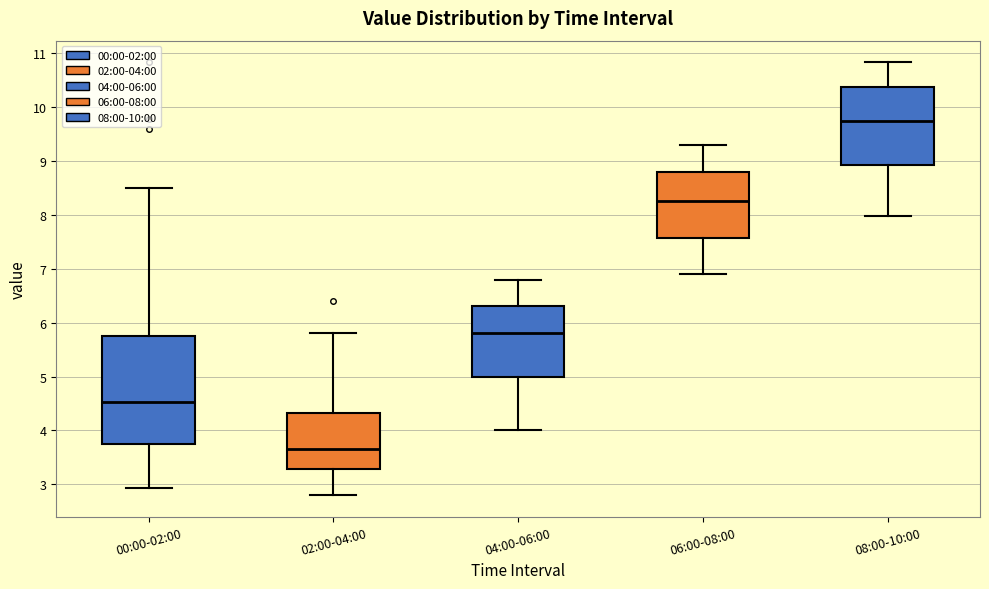

Reading left to right, read every box against the y-axis: the position of its median line, the range the box covers, and the ends of its whiskers. The values are not printed on the chart, so give them approximately, as read against the axis.

00:00-02:00: median 4.5, box 3.8 to 5.7, whiskers 2.9 to 8.5
02:00-04:00: median 3.7, box 3.3 to 4.3, whiskers 2.8 to 5.8
04:00-06:00: median 5.8, box 5.0 to 6.3, whiskers 4.0 to 6.8
06:00-08:00: median 8.3, box 7.6 to 8.8, whiskers 6.9 to 9.3
08:00-10:00: median 9.7, box 8.9 to 10.4, whiskers 8.0 to 10.8